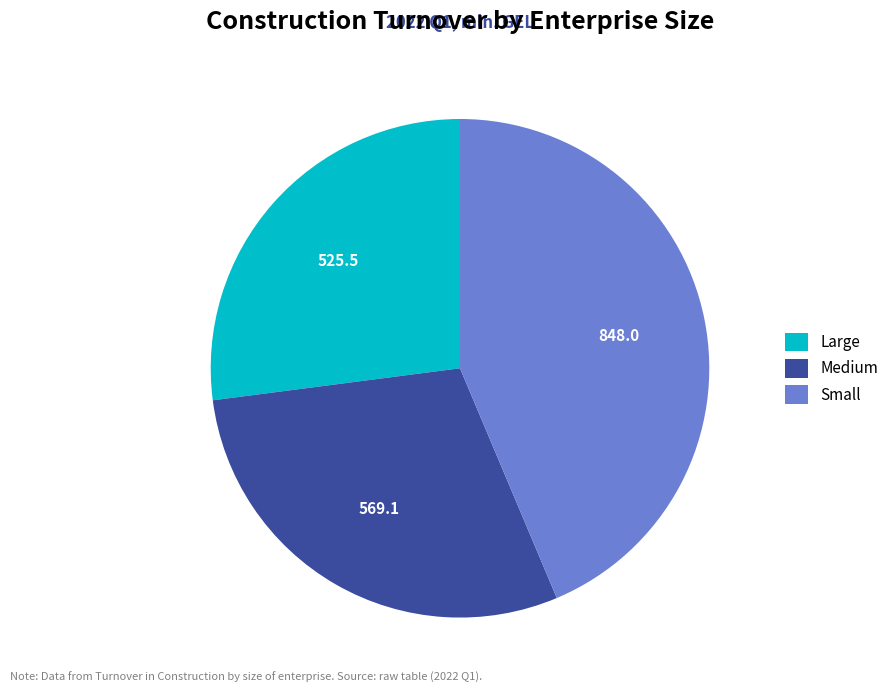

Between Medium and Small, which is larger?

Small